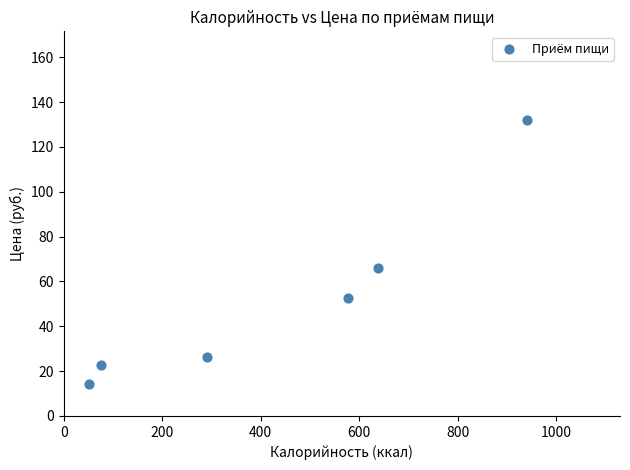

What is the range of X values (max minus min)?

890.0